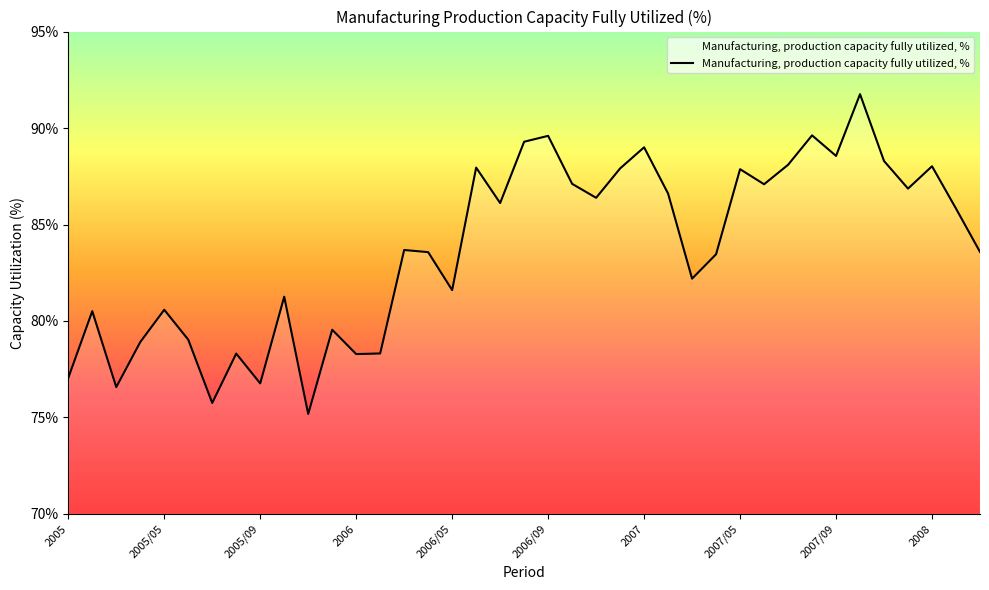

What is the difference between the maximum and minimum values?

16.6